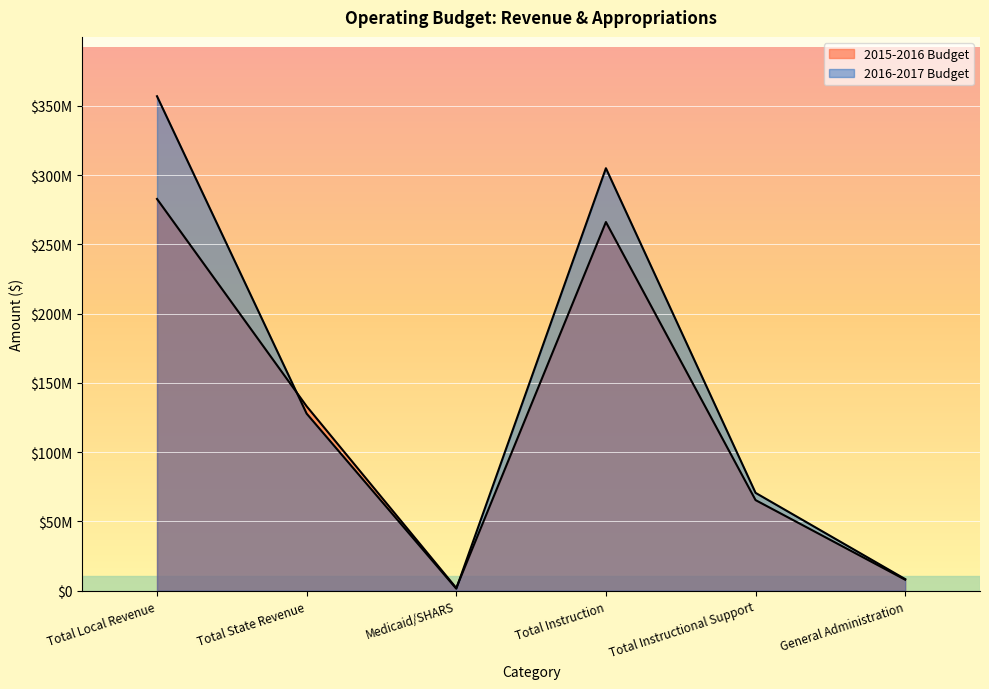

What is the difference between the second highest and second lowest values in the 2015-2016 Budget series?

258091000